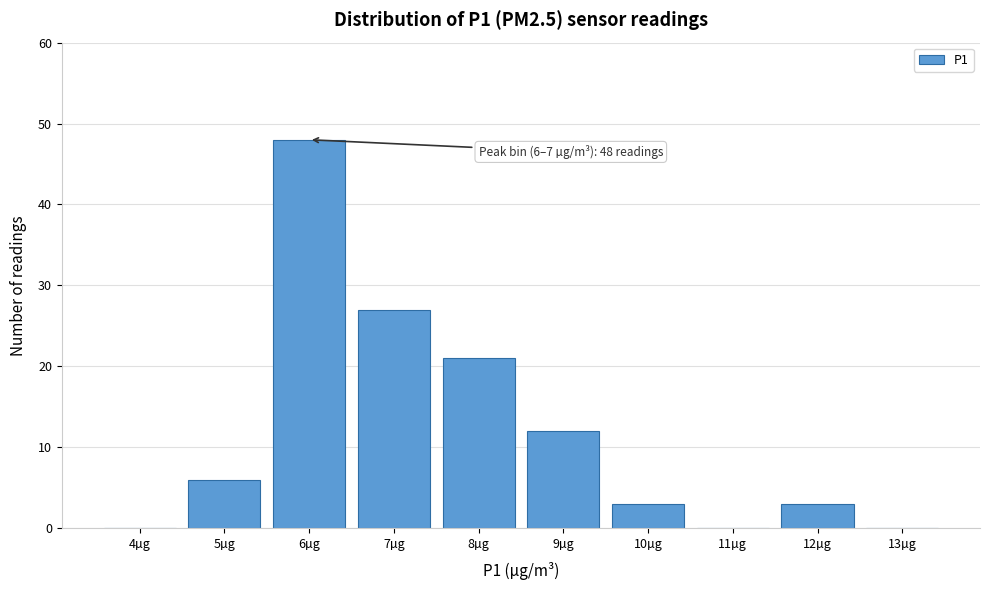

Reading left to right, extract all data points from this chart.

4µg=0	5µg=6	6µg=48	7µg=27	8µg=21	9µg=12	10µg=3	11µg=0	12µg=3	13µg=0